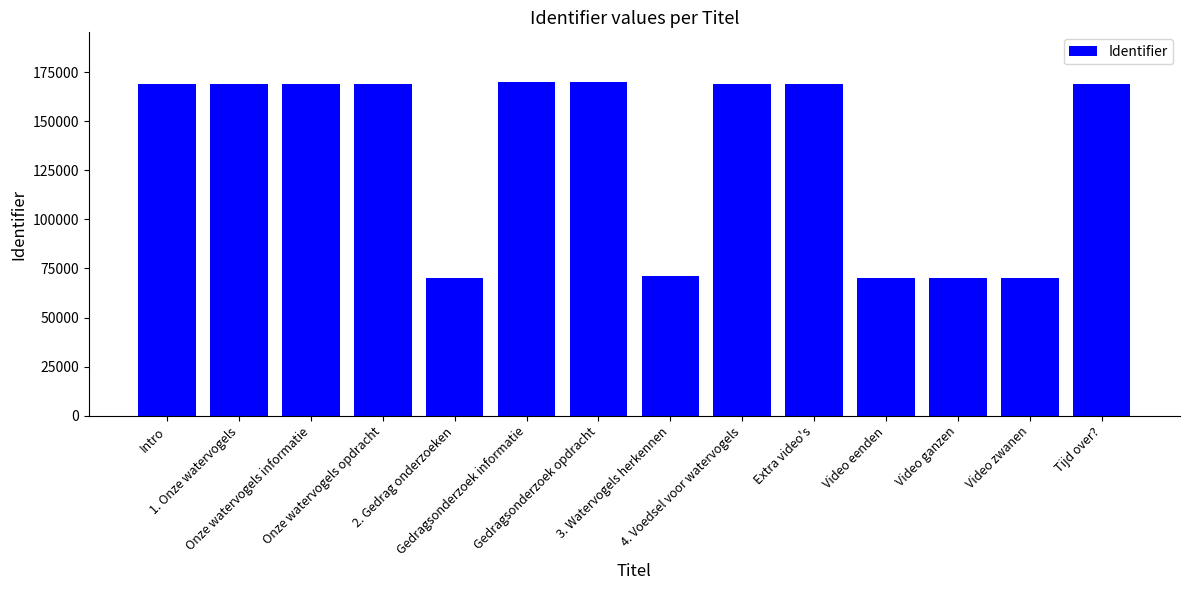

What is the difference between the maximum and minimum values?

99708